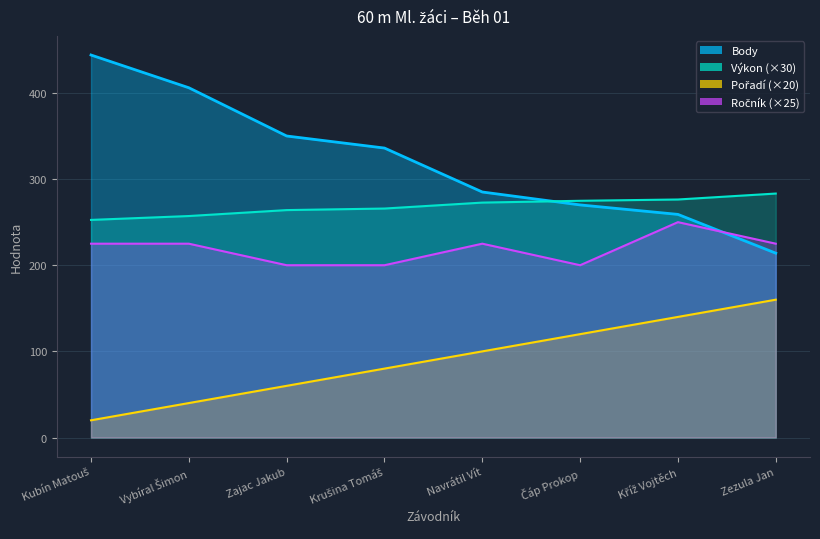

True or false: Výkon has more than 0 points higher than both neighbors.

False